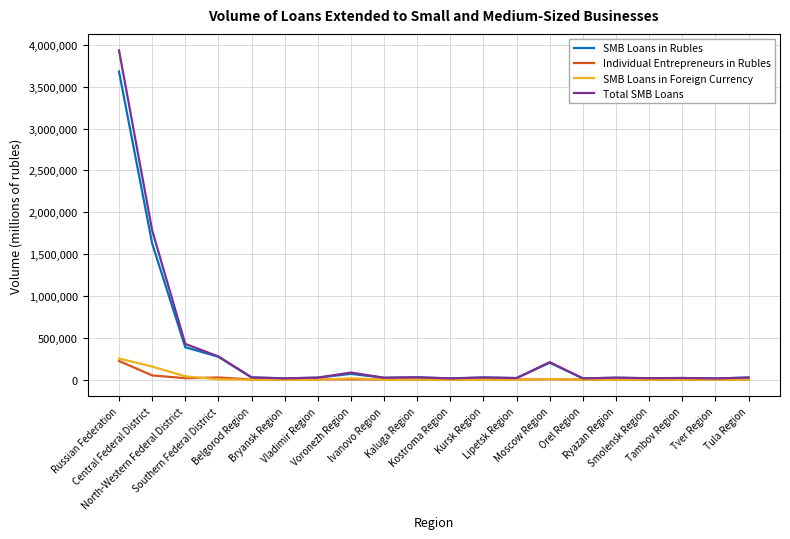

What is the average value of the Total SMB Loans series?

350762